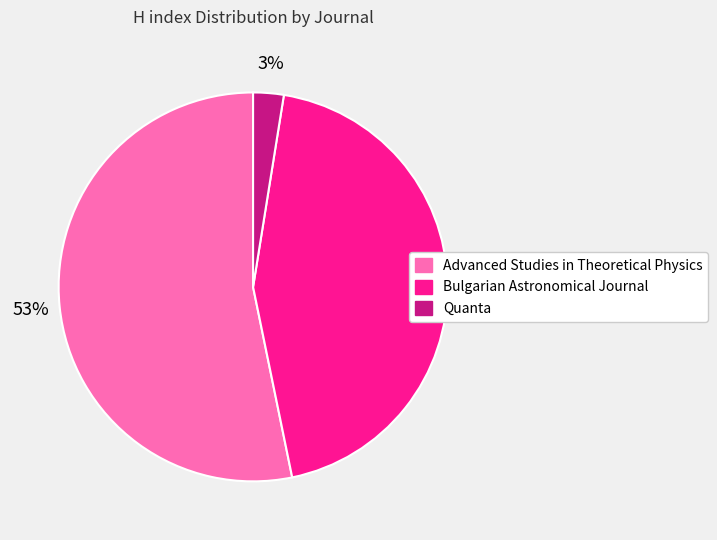

Which category accounts for the majority?

Advanced Studies in Theoretical Physics